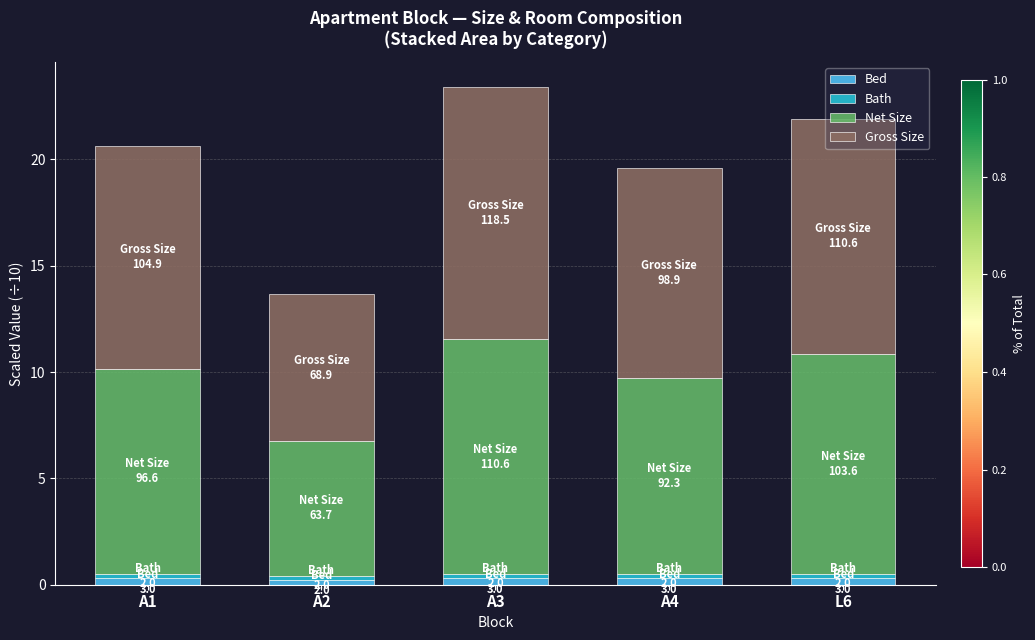

At which category is the sum across all series the highest?

A3